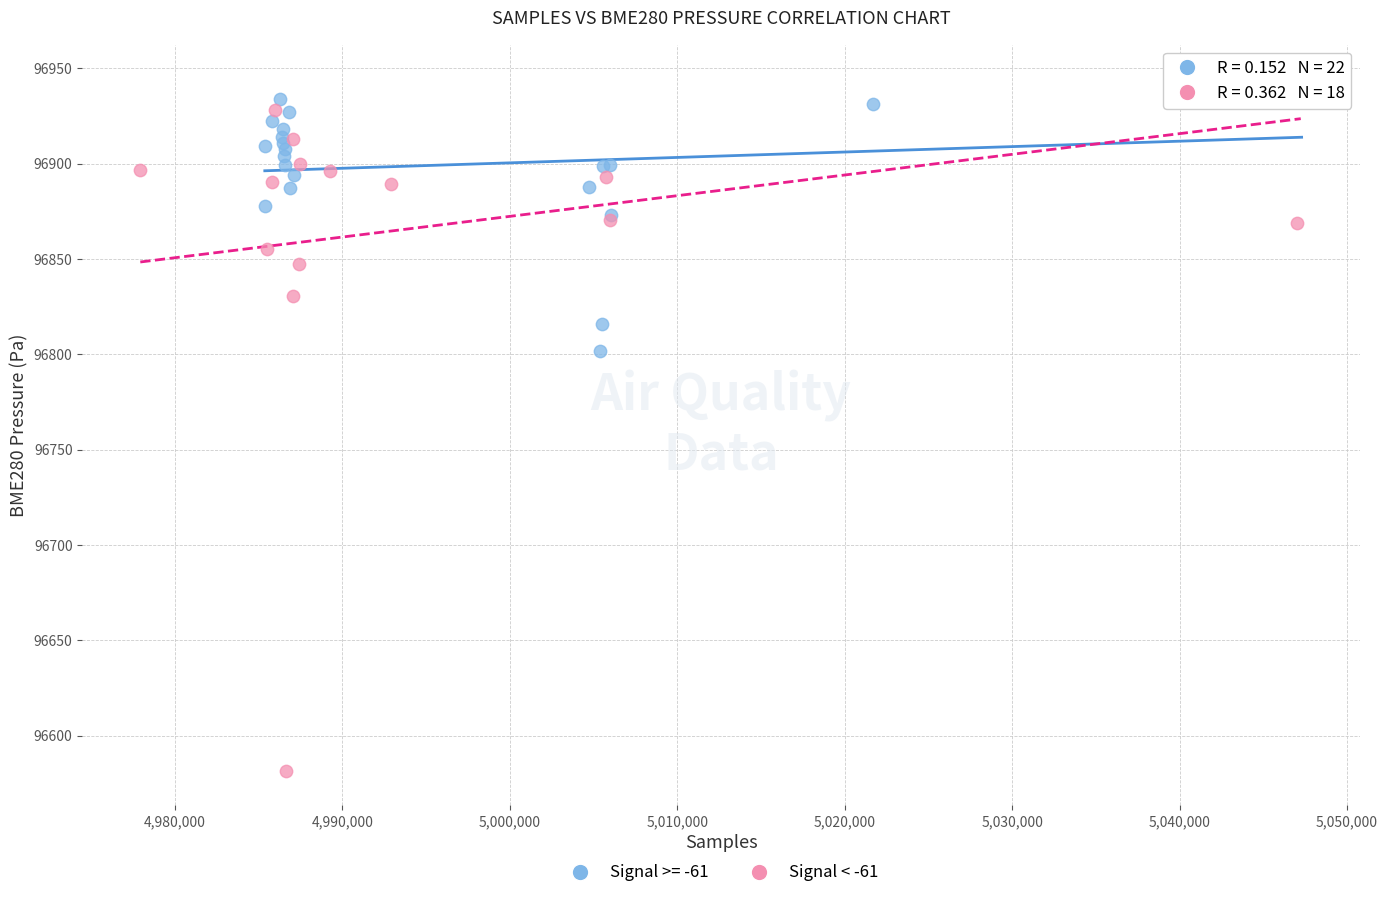

Which series contains the lowest Y value?

Signal < -61